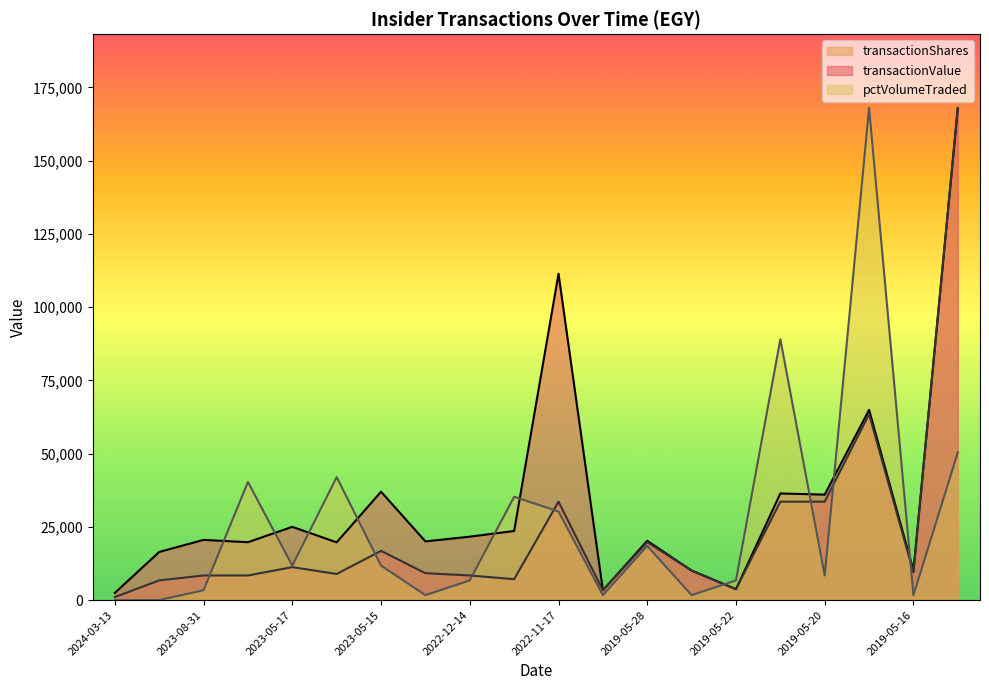

What is the label of the 1st point from the left?

2024-03-13